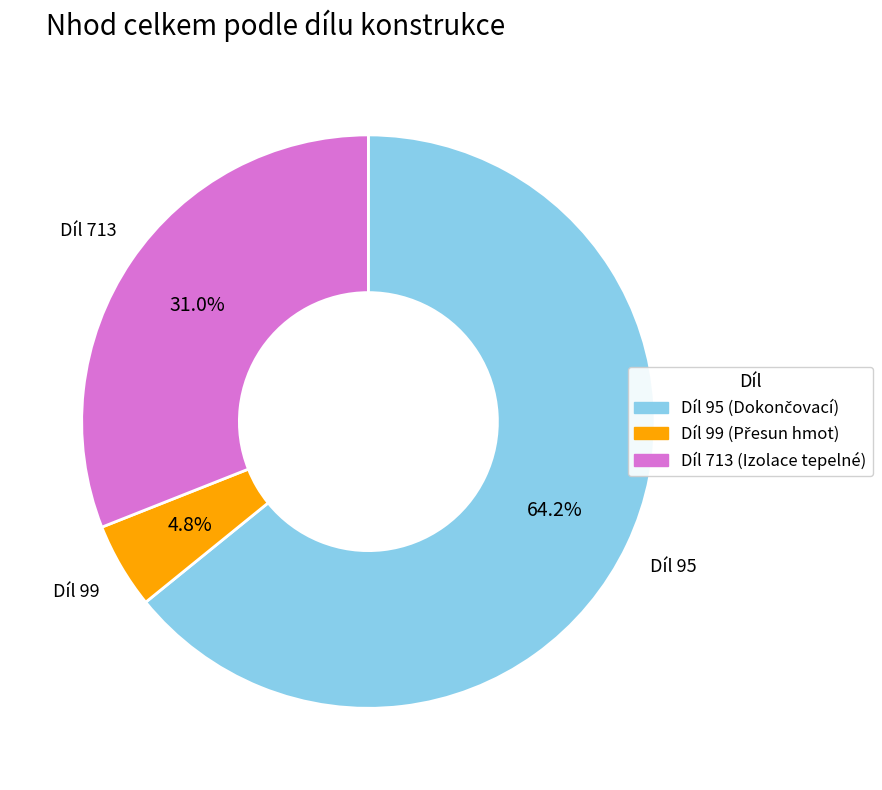

To the nearest percent, what is the difference between the largest and smallest slice percentages?

59%